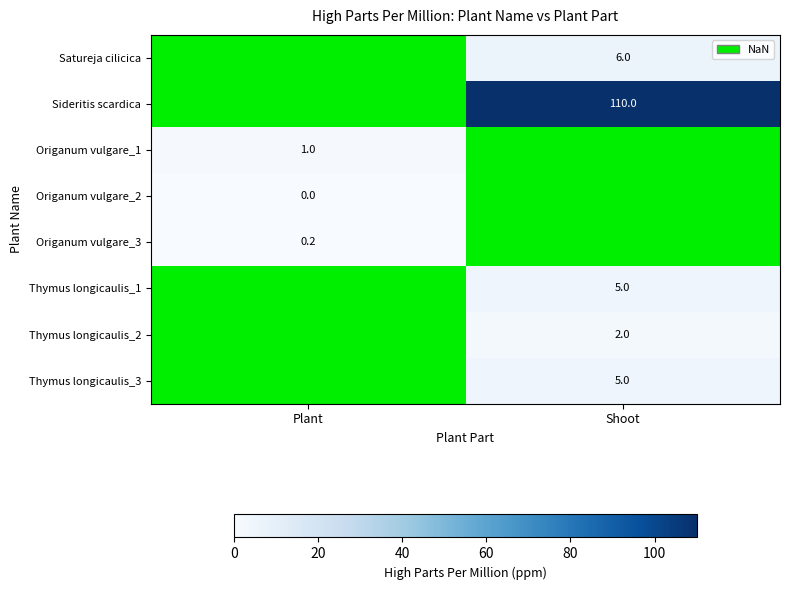

The Thymus longicaulis_1 series shows 5.0 at Shoot. True or false?

True